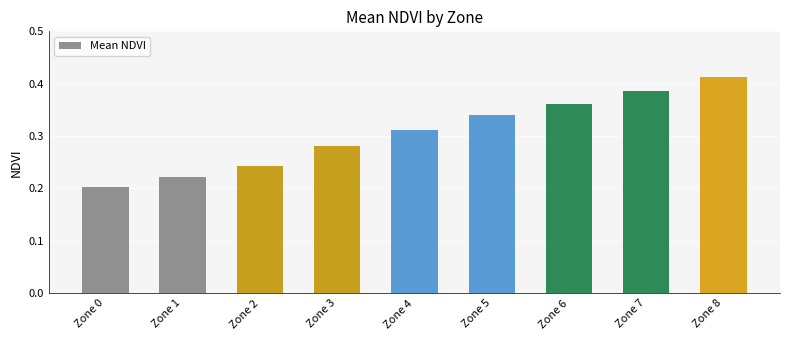

Rank the categories by value from highest to lowest.

Zone 8, Zone 7, Zone 6, Zone 5, Zone 4, Zone 3, Zone 2, Zone 1, Zone 0